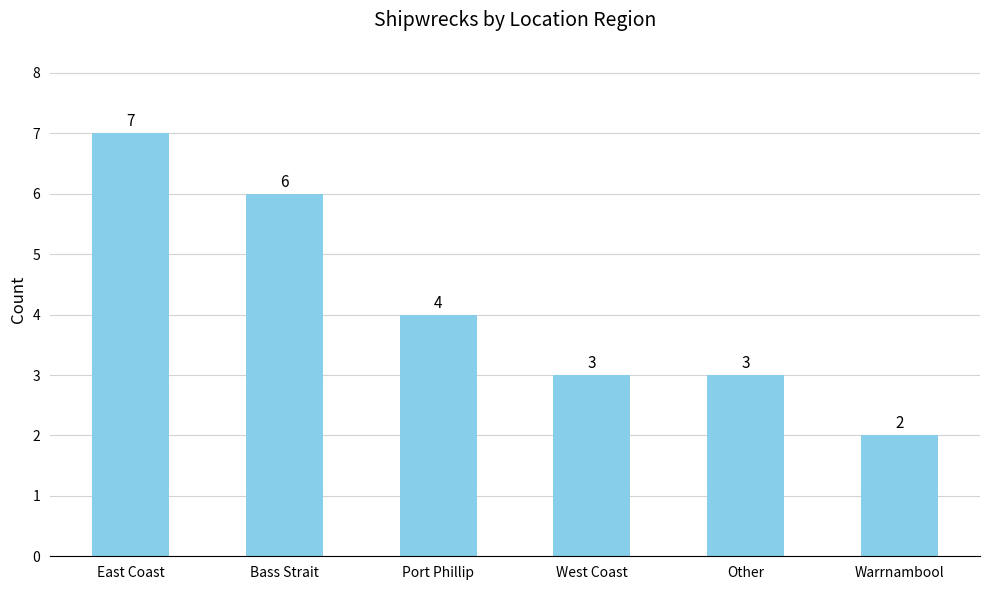

The value at Port Phillip is 1. True or false?

False